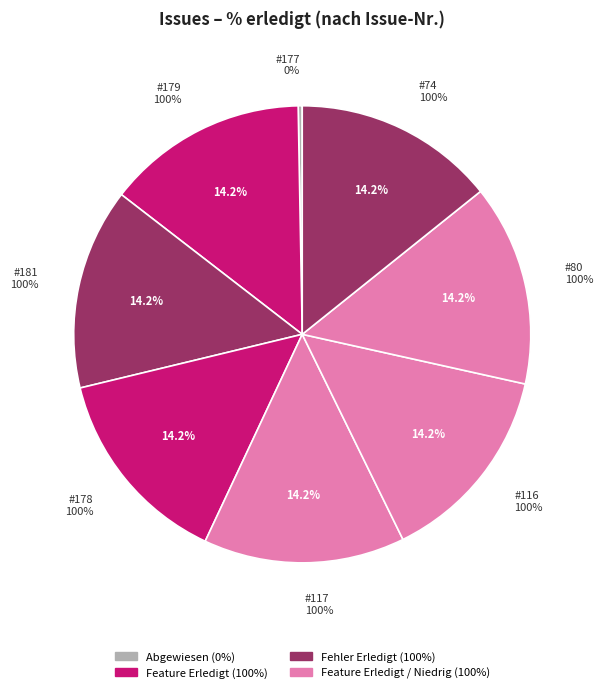

To the nearest percent, what portion does 116 represent?

14%